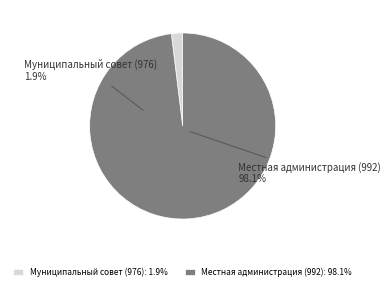

Count the number of slices in the pie.

2